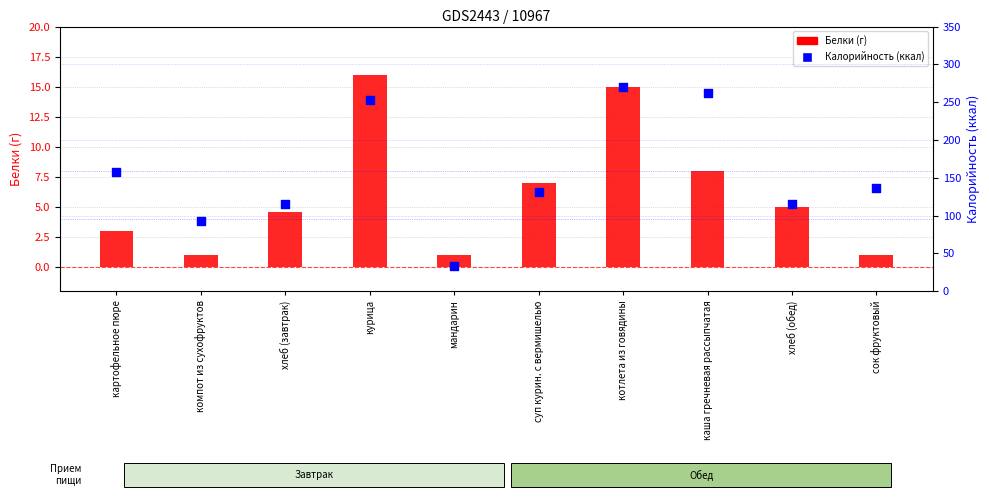

At how many categories does at least one series exceed 167?

3